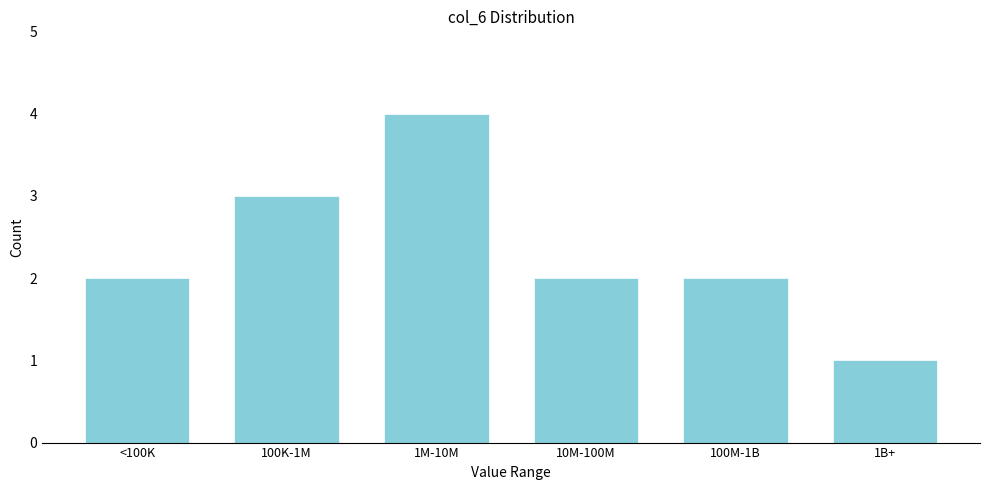

Reading left to right, what are all the values shown in this chart?

<100K=2	100K-1M=3	1M-10M=4	10M-100M=2	100M-1B=2	1B+=1